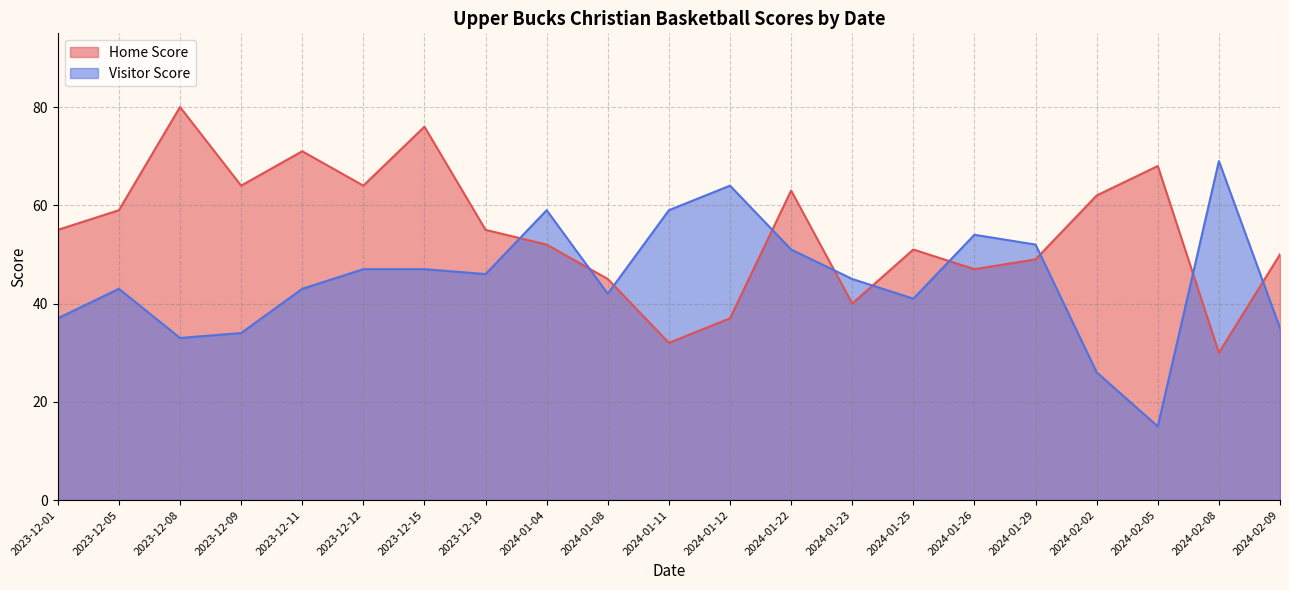

Does the chart display data point markers on the line(s)?

No